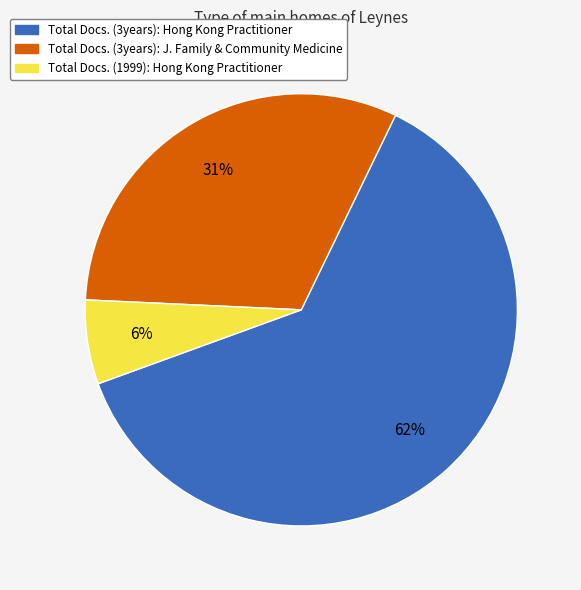

What percentage is the Total Docs. (3years): J. Family & Community Medicine slice, to the nearest percent?

31%